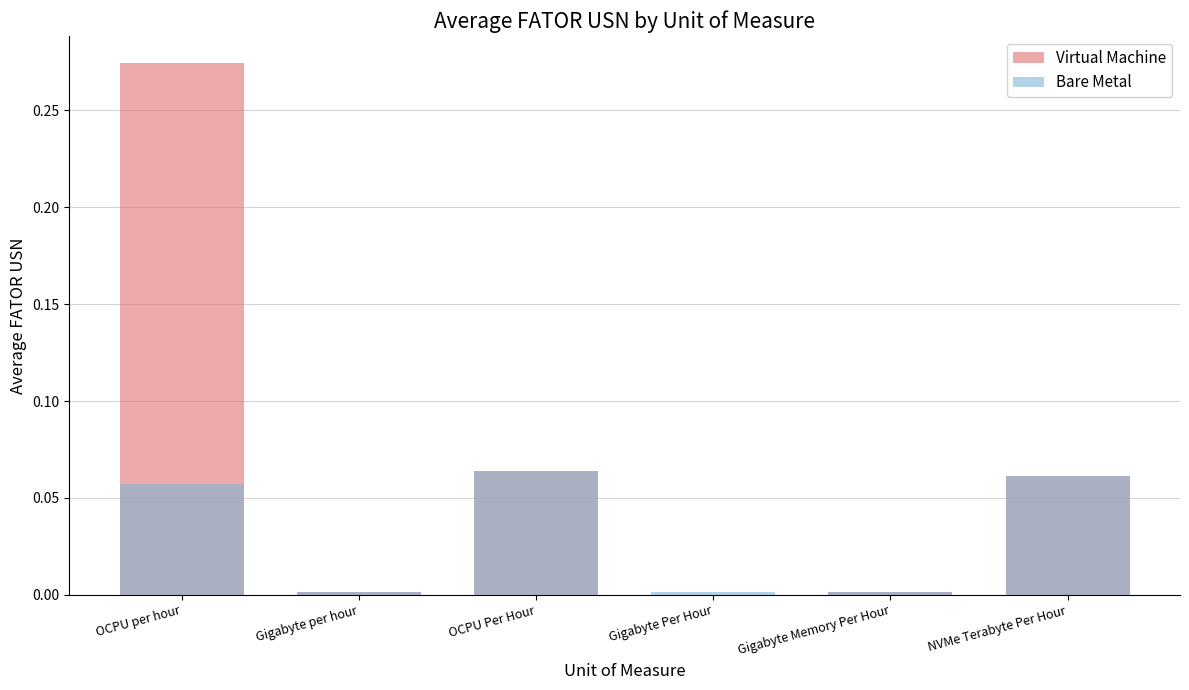

Which category has the highest value in the Virtual Machine series?

OCPU per hour